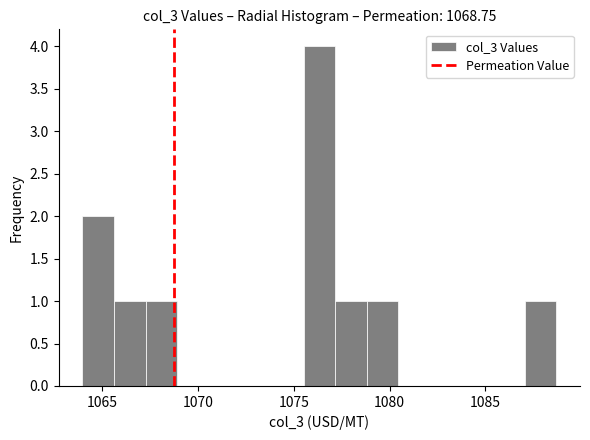

Around what value on the x-axis is the tallest bar? Give the approximate position of its centre, as read against the axis.

1076.5